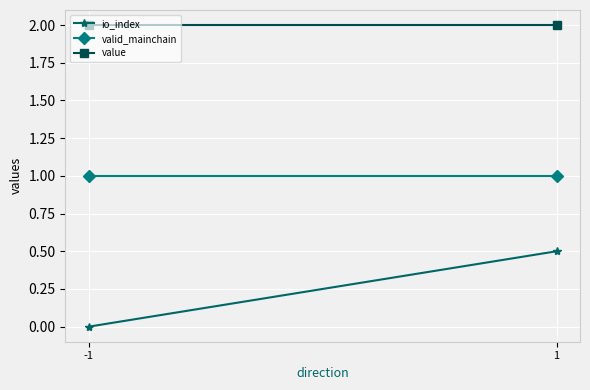

Reading right to left, extract all data points from this chart.

io_index: 1=0.5	-1=0.0
valid_mainchain: 1=1.0	-1=1.0
value: 1=2.0	-1=2.0